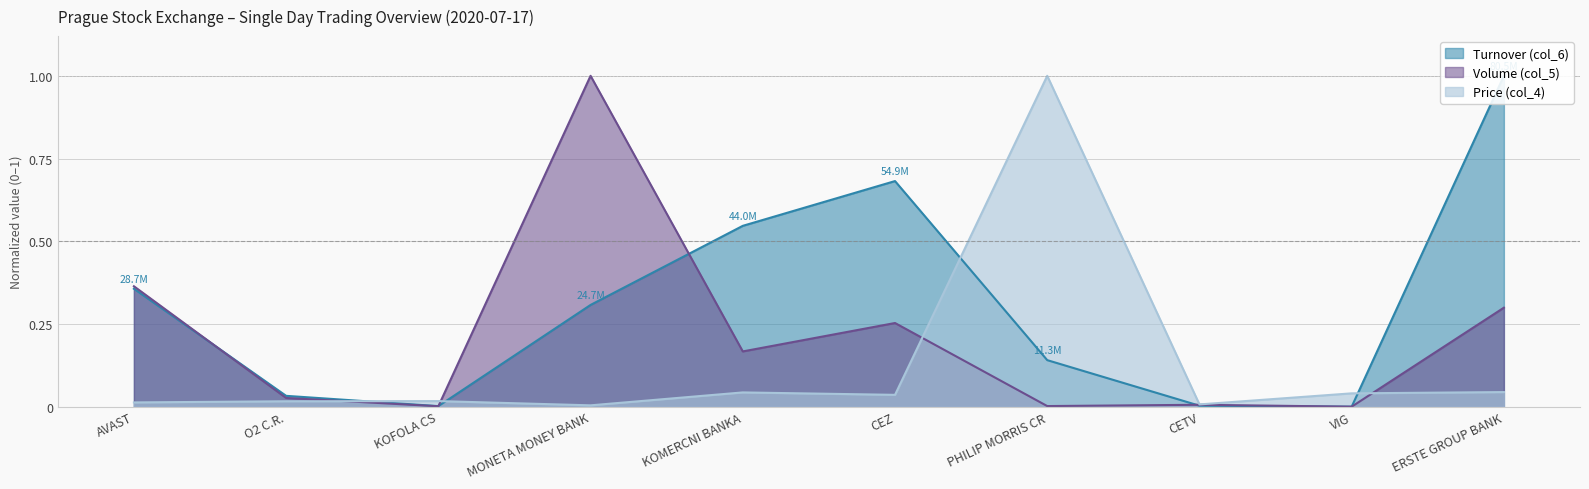

Reading right to left, what are all the values shown in this chart?

Price (col_4): 0.0	0.0	0.0	1.0	0.0	0.0	0.0	0.0	0.0	0.0
Volume (col_5): 0.3	0.0	0.0	0.0	0.3	0.2	1.0	0.0	0.0	0.4
Turnover (col_6): 1.0	0.0	0.0	0.1	0.7	0.5	0.3	0.0	0.0	0.4